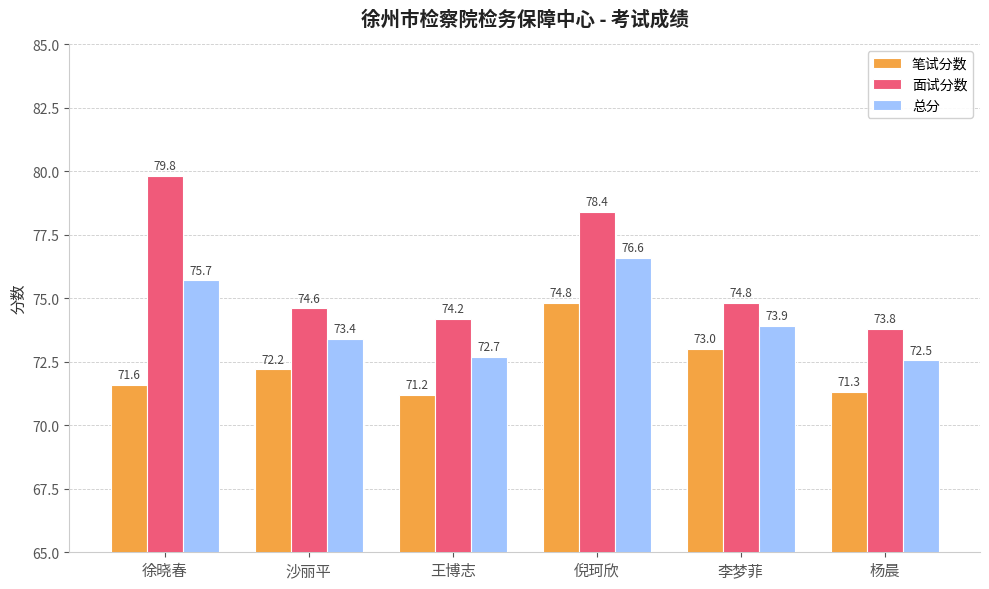

Where does the 笔试分数 series first go above 72?

沙丽平